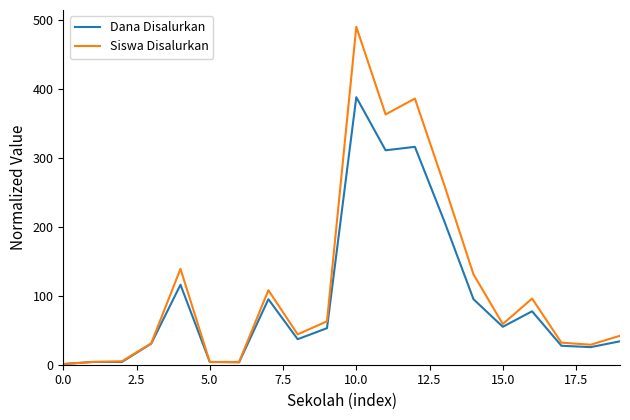

What is the maximum value for Dana Disalurkan?

388.0